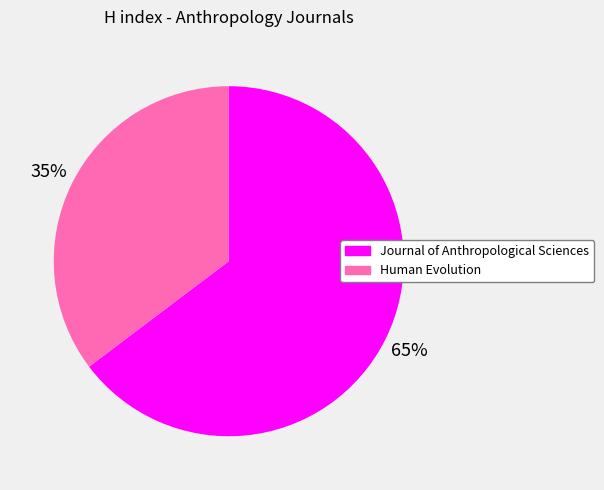

Rank the categories by value from highest to lowest.

Journal of Anthropological Sciences, Human Evolution